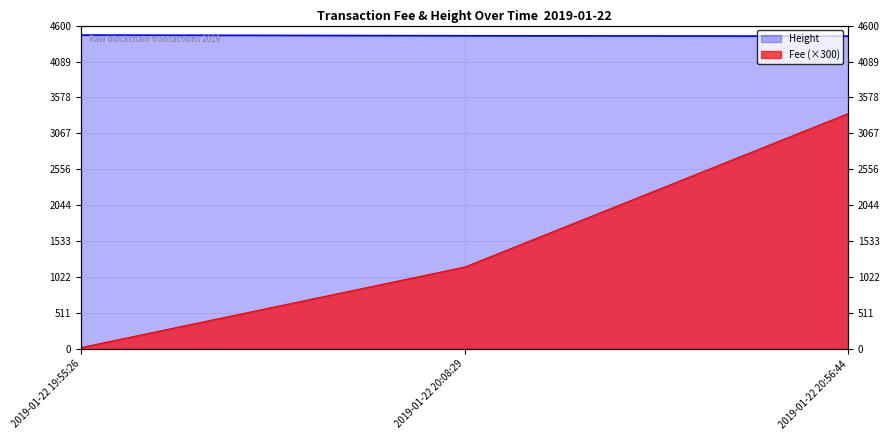

At which label does Fee reach its minimum?

2019-01-22 19:55:26